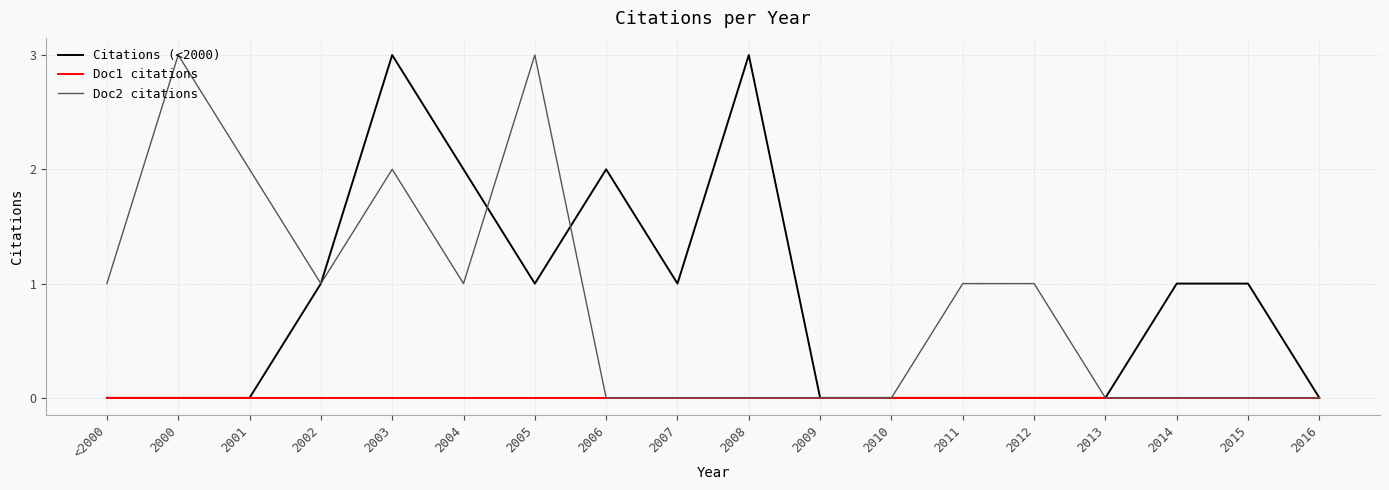

What position from the left is 2000?

2